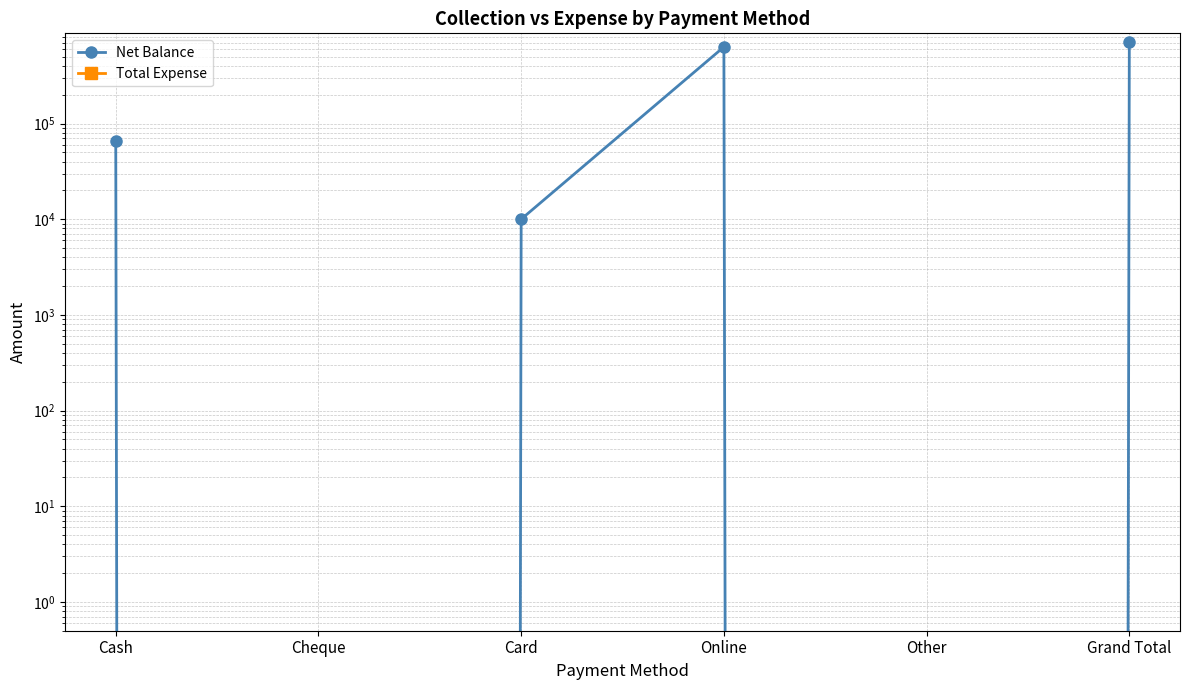

At which category is the sum across all series the highest?

Grand Total